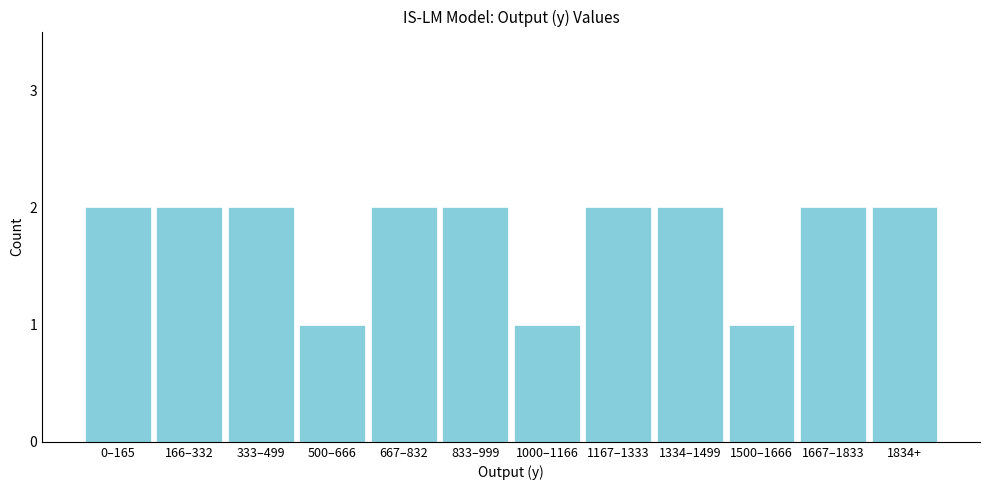

Reading left to right, extract all data points from this chart.

2	2	2	1	2	2	1	2	2	1	2	2